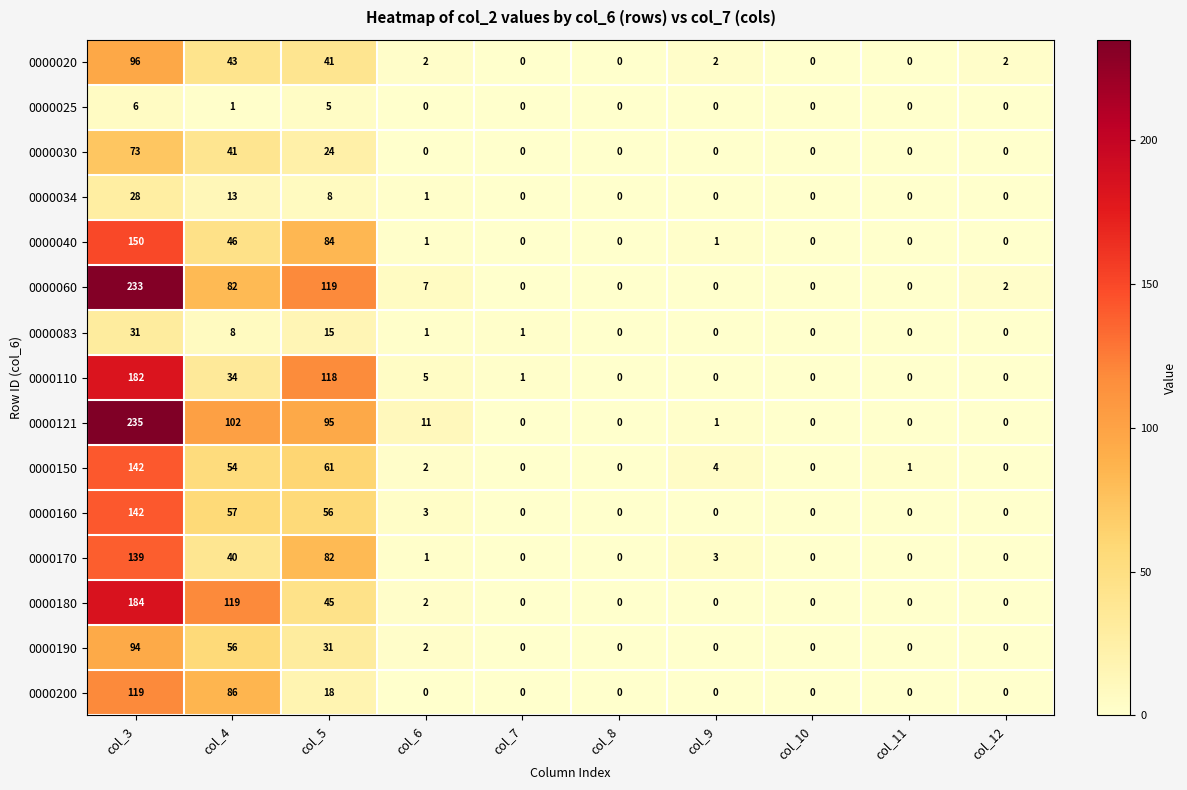

What is the average value of the 0000110 series?

34